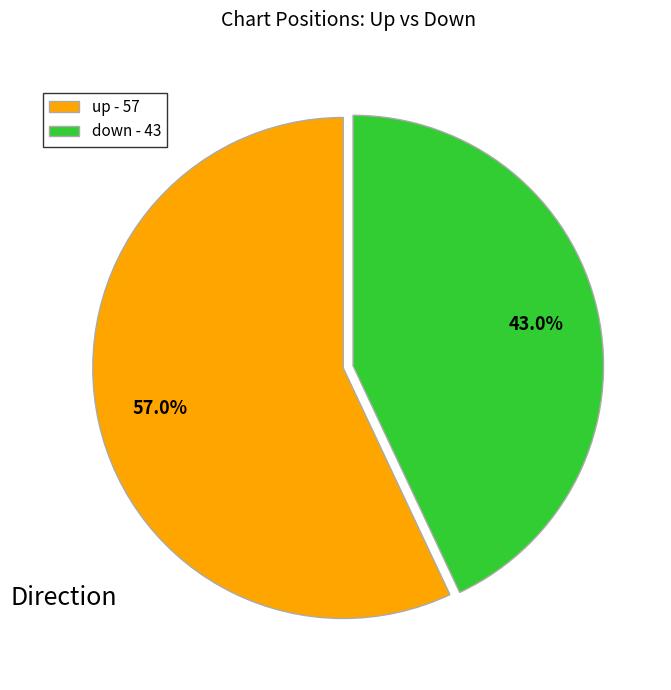

Is there a majority slice in this chart?

Yes